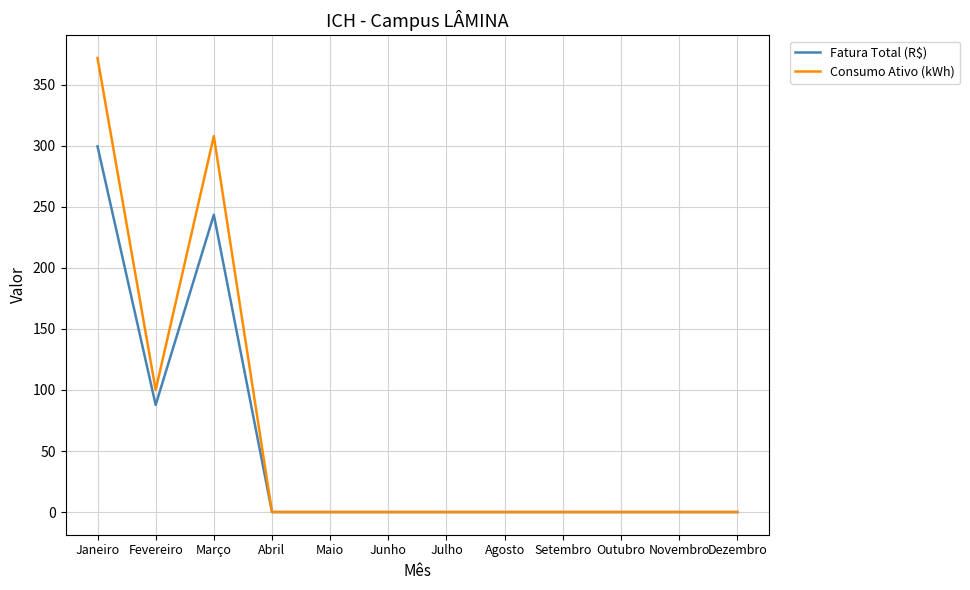

List the series in order of their peak value, highest first.

Consumo Ativo (kWh), Fatura Total (R$)